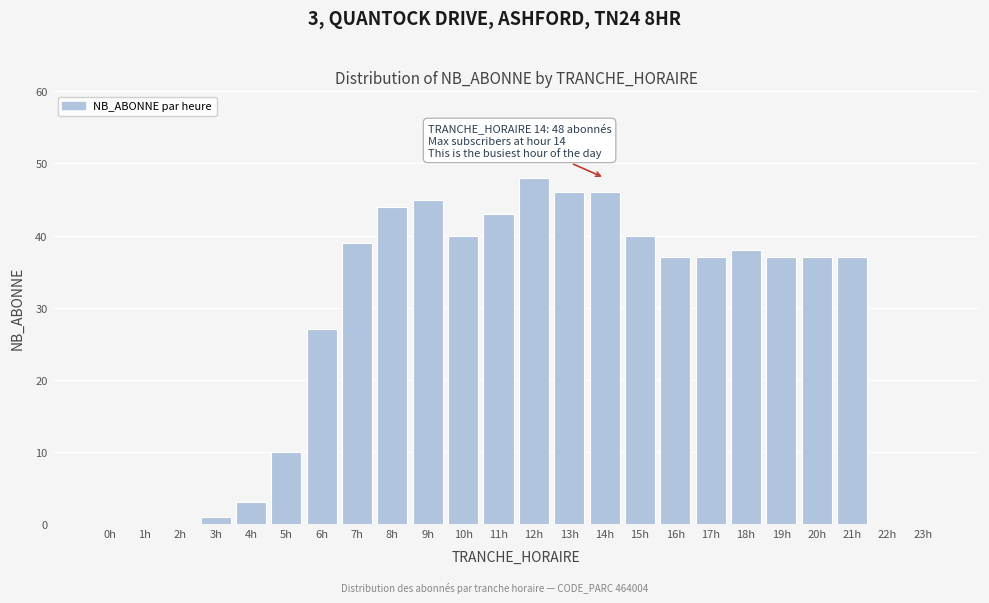

Reading left to right, transcribe all the data shown in this chart.

0h=0	1h=0	2h=0	3h=1	4h=3	5h=10	6h=27	7h=39	8h=44	9h=45	10h=40	11h=43	12h=48	13h=46	14h=46	15h=40	16h=37	17h=37	18h=38	19h=37	20h=37	21h=37	22h=0	23h=0